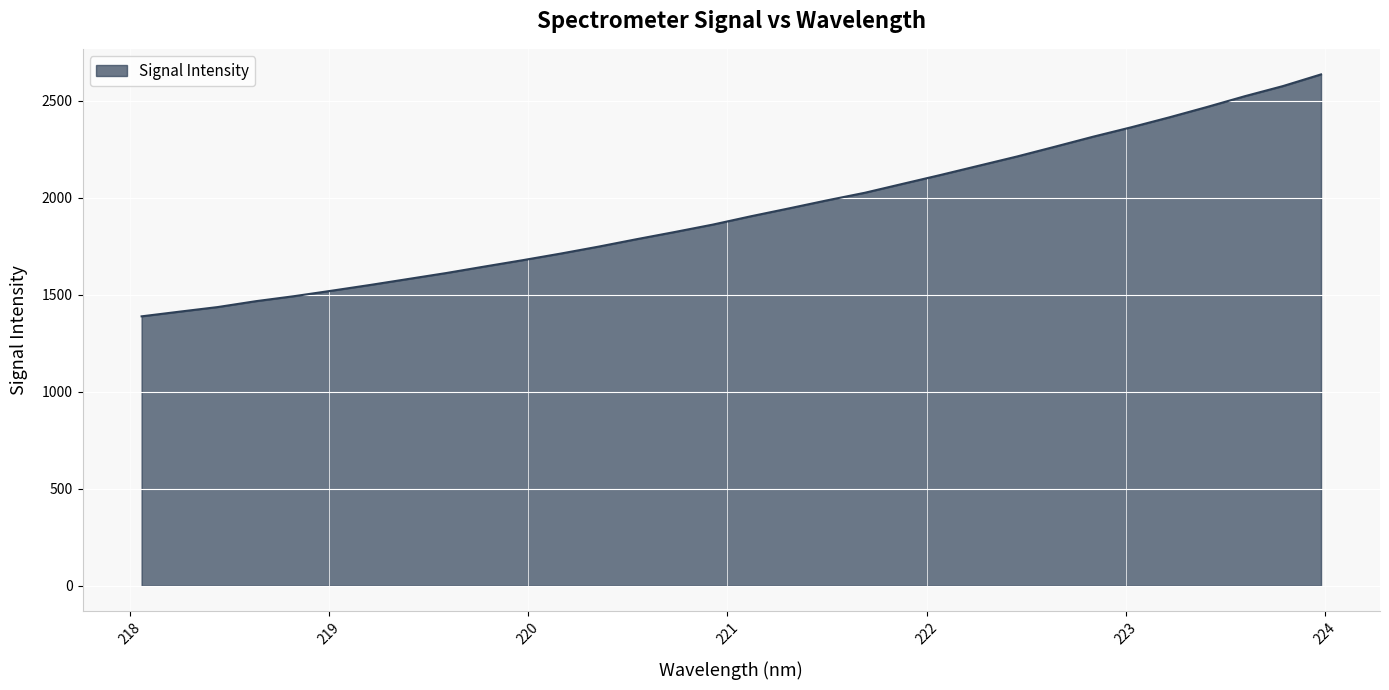

What is the difference between the maximum and minimum values?

1247.0